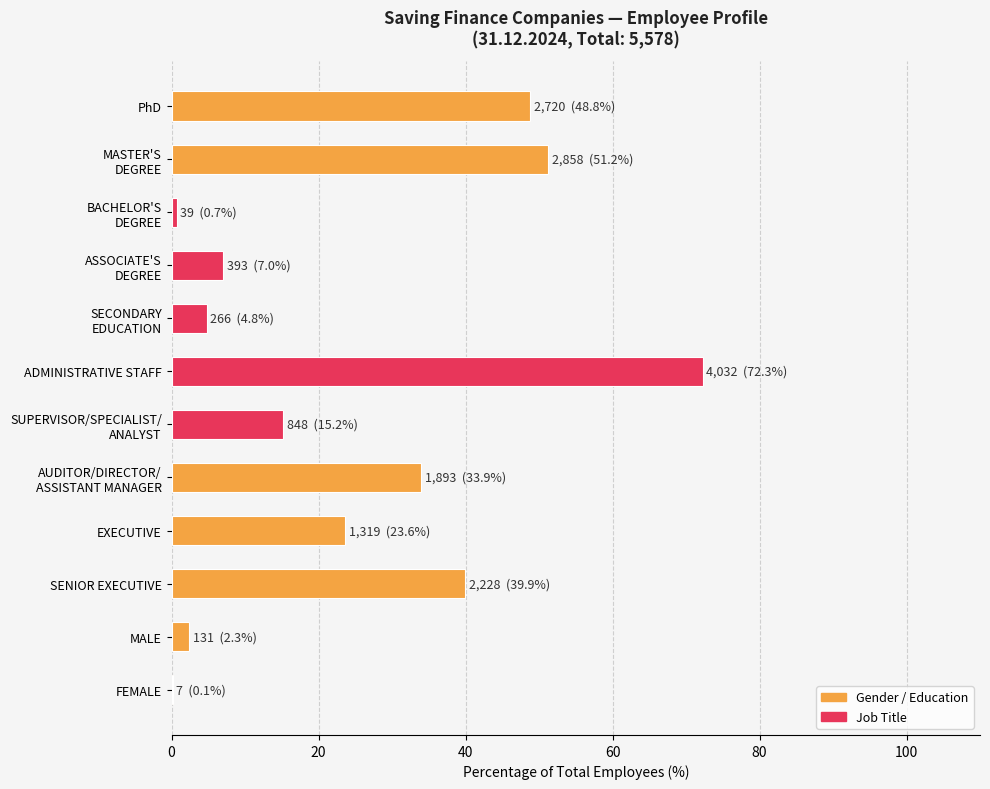

What is the sum of all values?

300.0